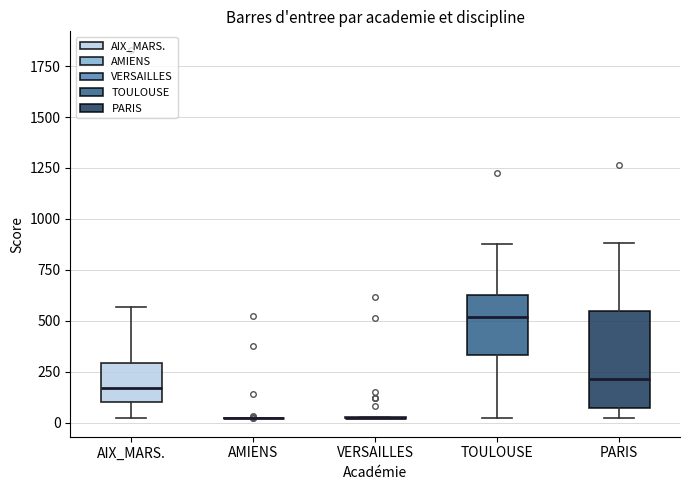

Reading left to right, transcribe this box plot: for each box, give where its median line is, the range the box spans, and where its two whiskers end, as read against the y-axis. The values are not printed on the chart, so give them approximately, as read against the axis.

AIX_MARS.: median 150, box 100 to 300, whiskers 0 to 550
AMIENS: box collapsed to a line at 0, whiskers 0 to 0
VERSAILLES: box collapsed to a line at 0, whiskers 0 to 50
TOULOUSE: median 500, box 350 to 650, whiskers 0 to 900
PARIS: median 200, box 50 to 550, whiskers 0 to 900